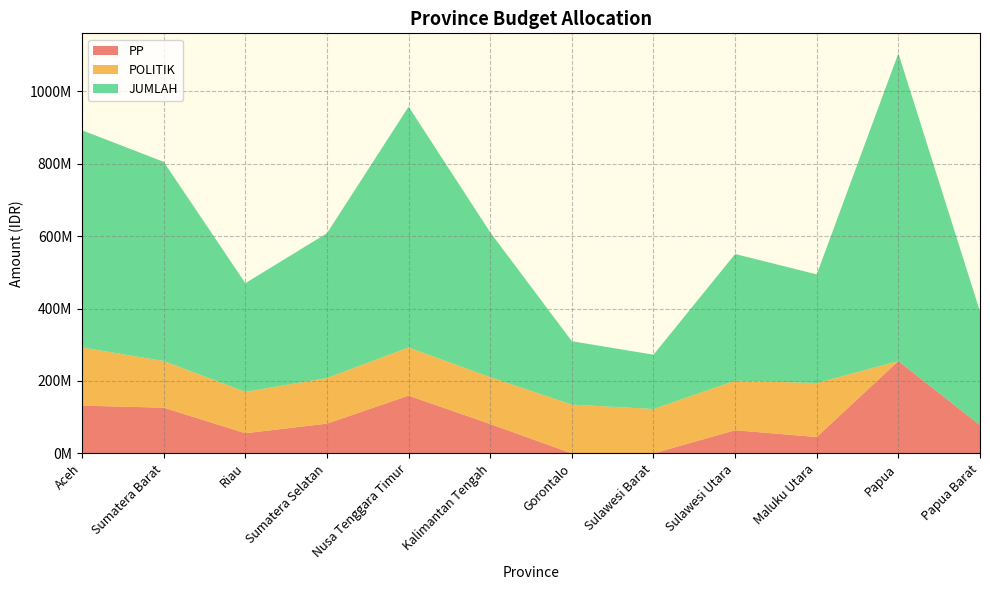

Reading left to right, extract all data points from this chart.

PP: 131796000	126297000	55644000	82210200	159561000	81173100	0	0	63946200	45225600	255000000	78000000
POLITIK: 160680000	129010000	114520000	125966000	133130000	129423000	134840000	122640000	136846000	149248000	0	0
JUMLAH: 600000000	550000000	300000000	400000000	665000000	400000000	175000000	150000000	350000000	300000000	850000000	313950000